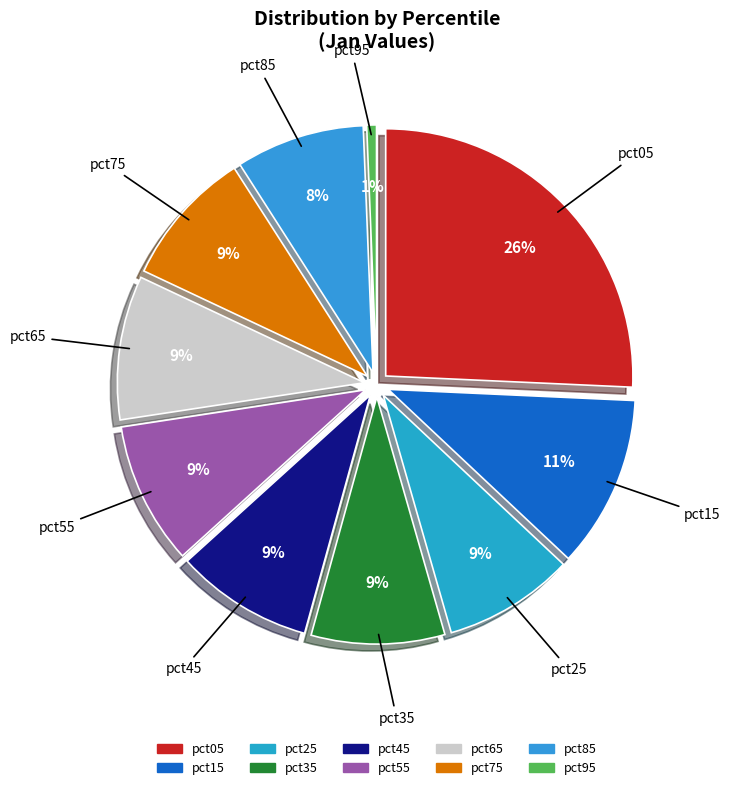

How many slices are in this pie chart?

10